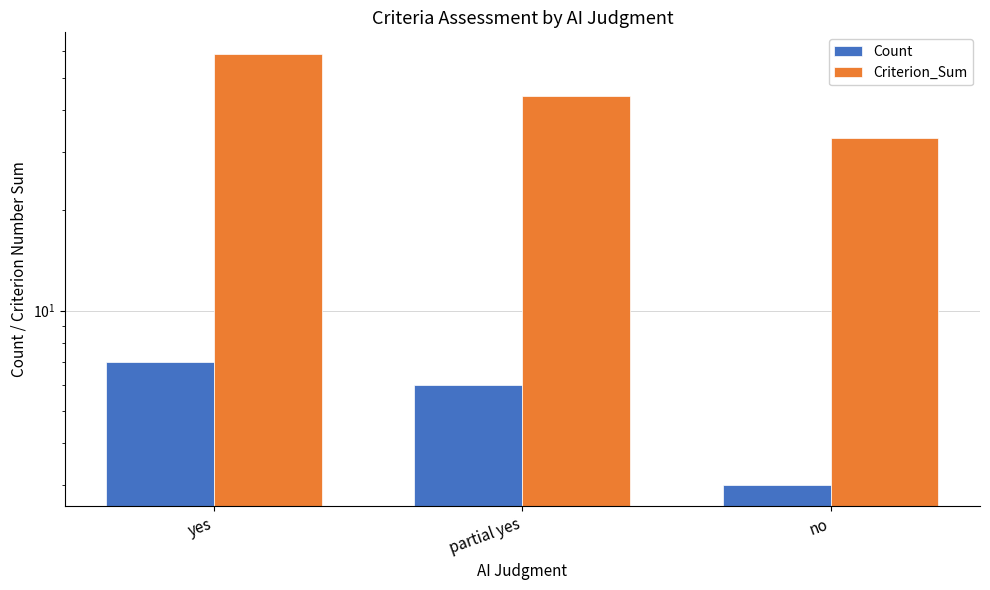

What is the approximate value of Count at partial yes?

6